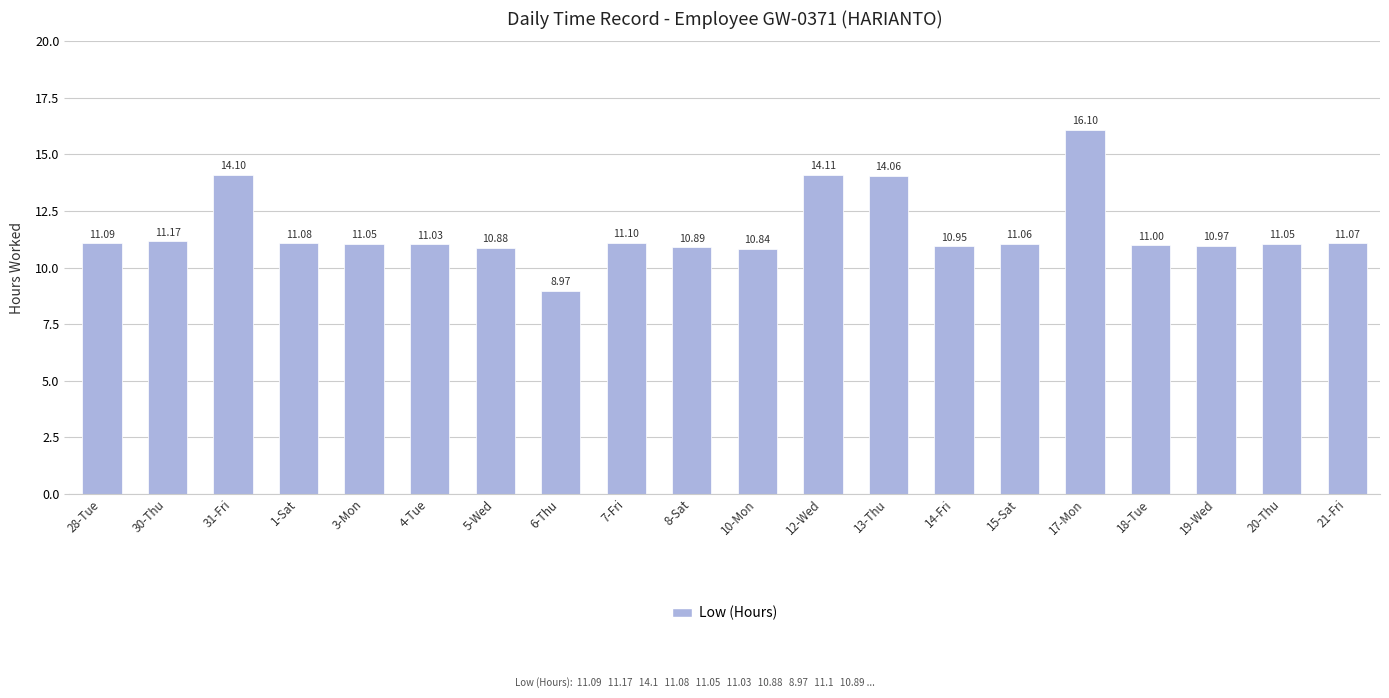

Which has a higher value, 6-Thu or 14-Fri?

14-Fri